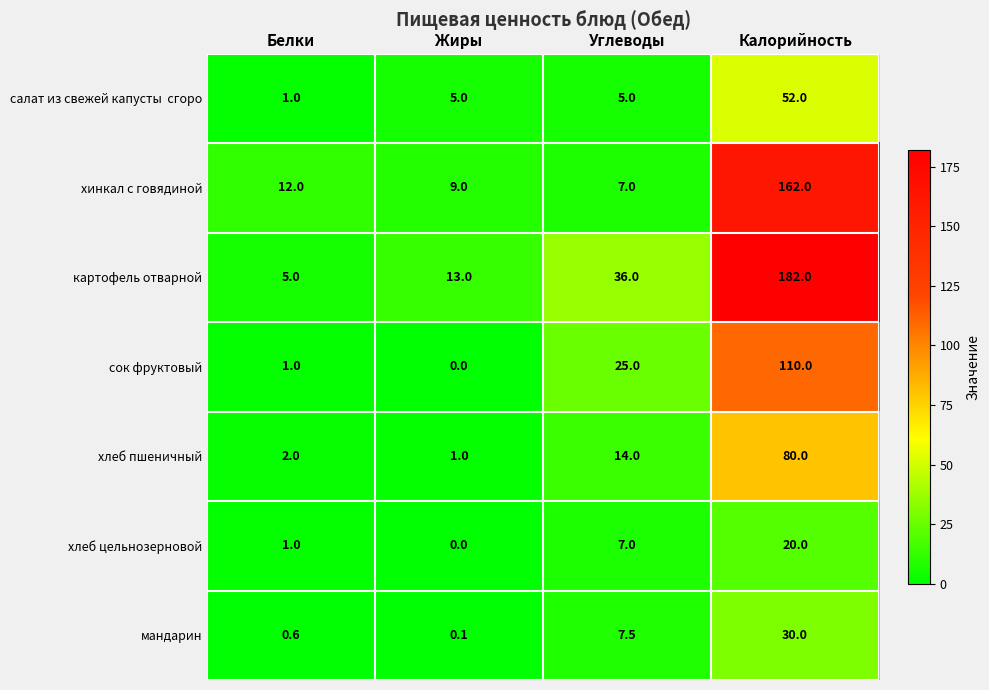

What is the total value across all series at Жиры?

28.1